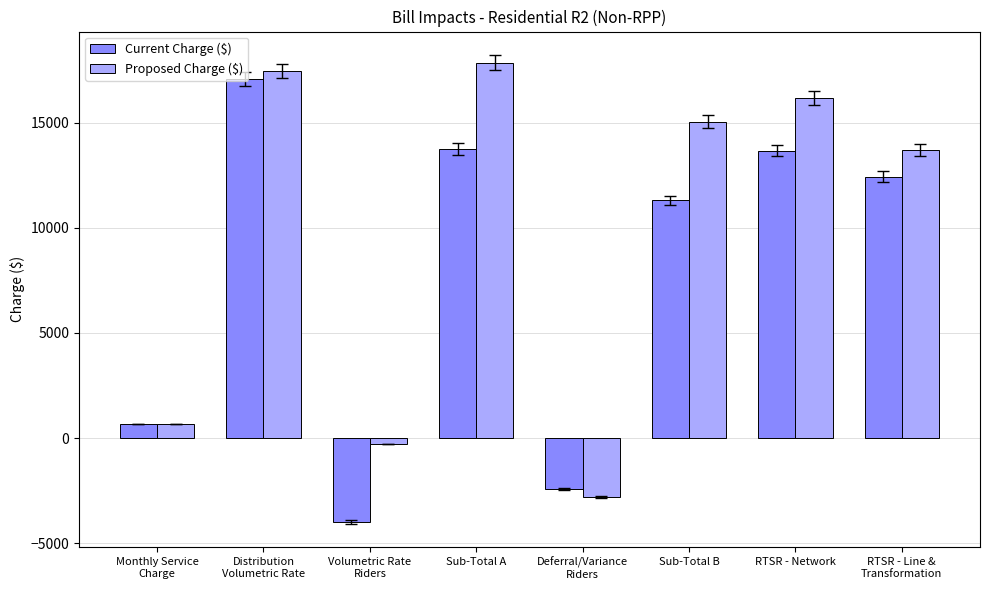

What is the value of the Current Charge ($) bar at the 3rd from the left?

-4005.0